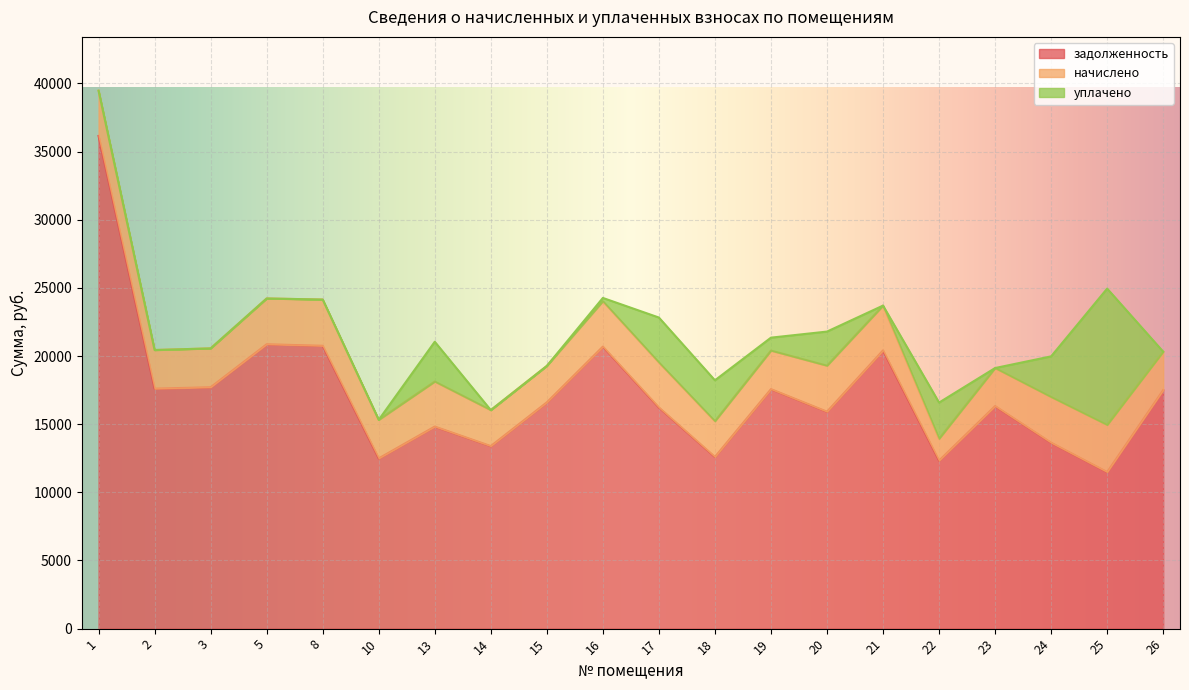

Reading left to right, list all the values displayed in this chart.

задолженность: 36149.9	17607.2	17711.2	20865.4	20752.2	12491.7	14825.8	13394.2	16602.3	20692.1	16228.2	12599.2	17572.7	15919.4	20414.9	12328.2	16330.0	13641.6	11489.2	17503.4
начислено: 3320.1	2834.6	2851.4	3359.2	3392.6	2829.1	3303.4	2639.3	2672.8	3331.3	3303.4	2622.6	2829.1	3375.9	3286.6	1607.1	2790.0	3353.6	3459.6	2817.9
уплачено: 0.0	0.0	0.0	0.0	0.0	0.0	2920.0	0.0	0.0	240.0	3294.0	2998.0	948.0	2500.0	0.0	2650.5	0.0	2982.0	10000.0	0.0